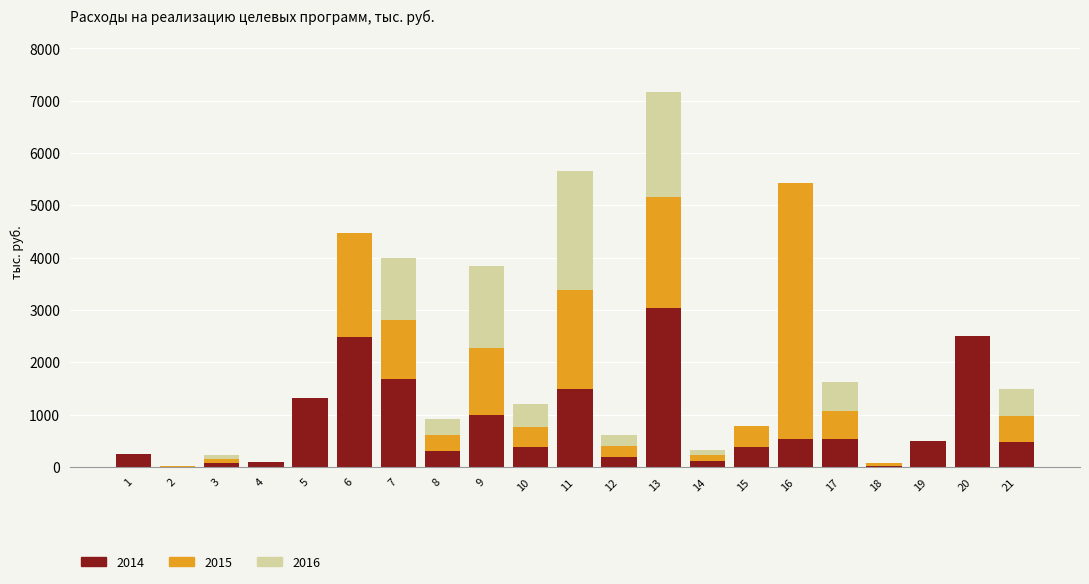

At which category is the sum across all series the highest?

13